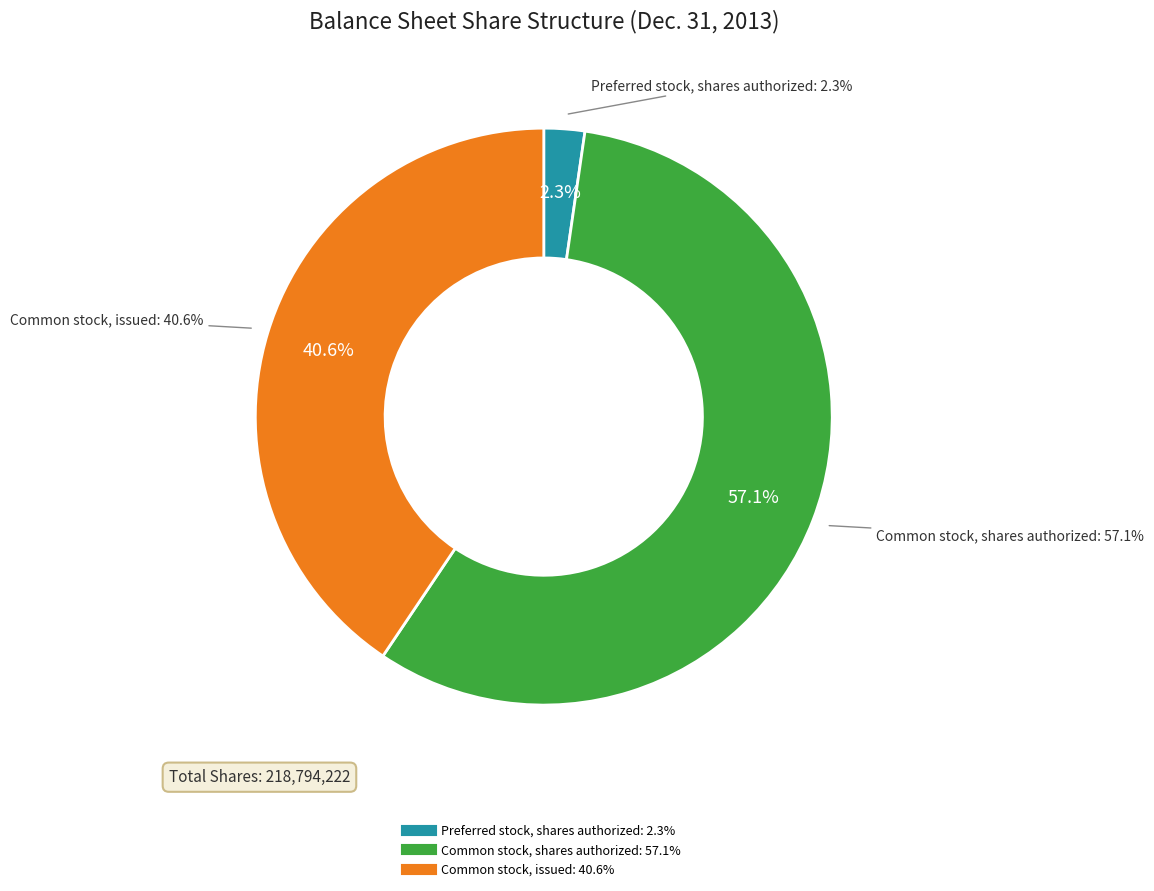

Combined, what portion of the pie is Common stock, issued and Common stock, shares authorized?

97.7%